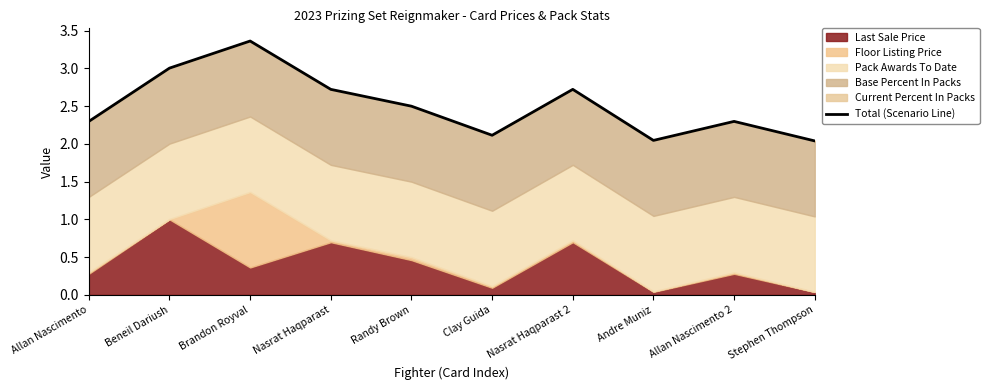

Which has a higher value, Brandon Royval or Allan Nascimento?

Brandon Royval